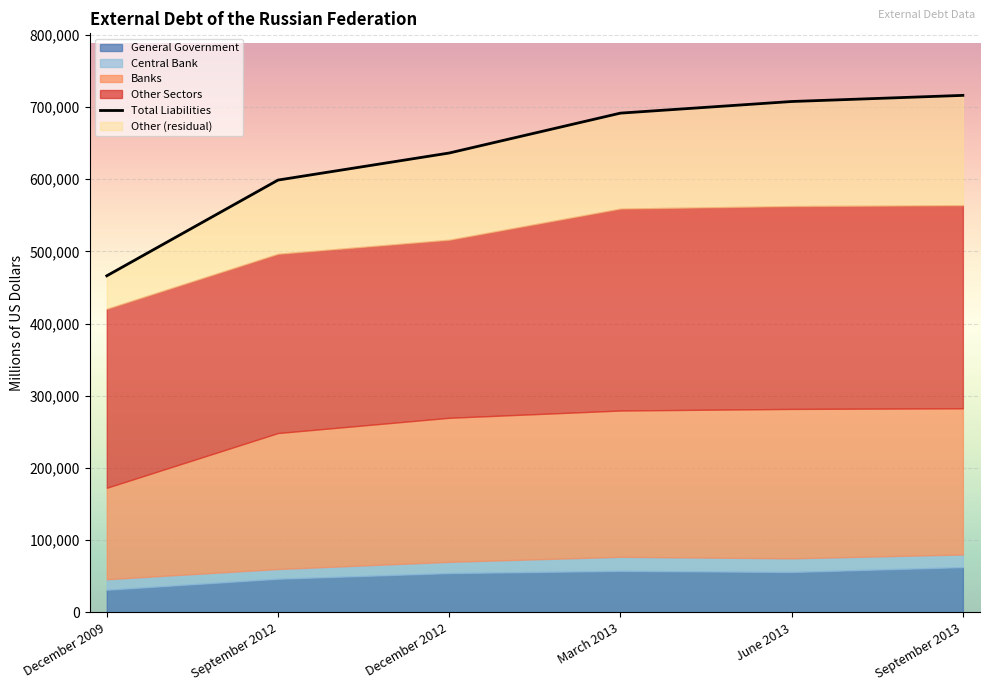

Which label corresponds to the largest value in the chart?

September 2013